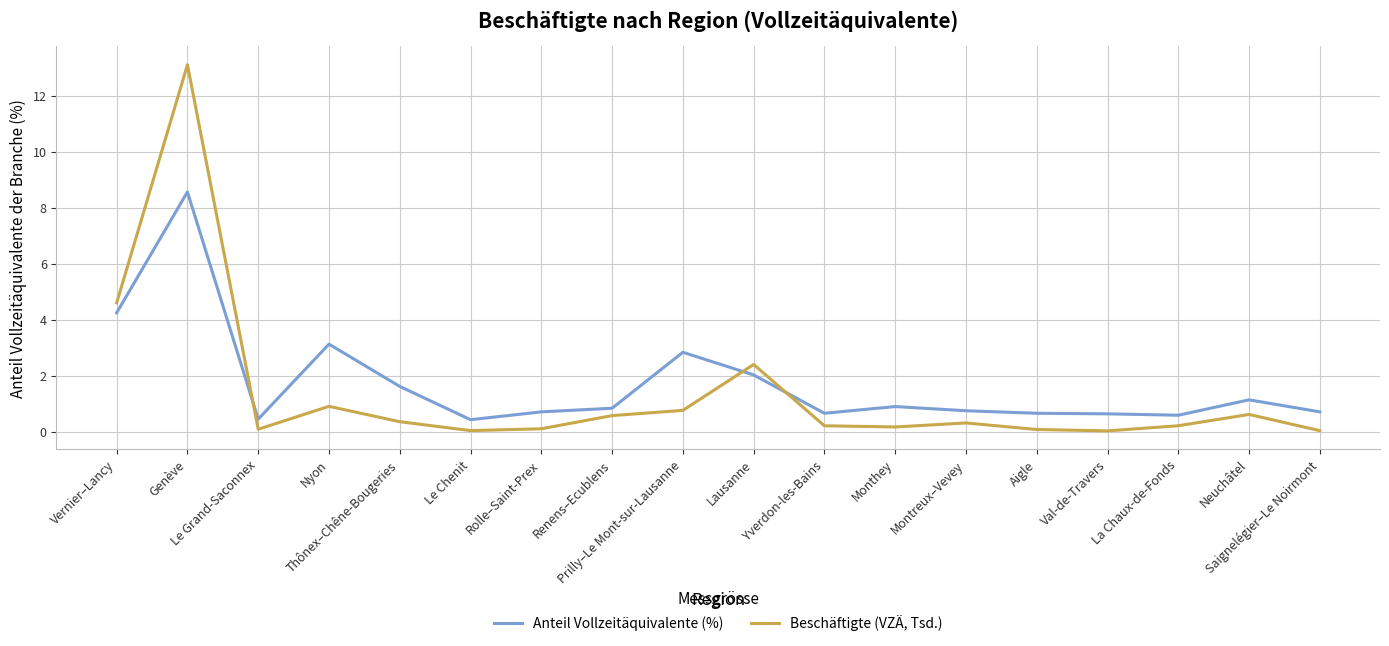

Which series has the largest total across all categories?

Anteil Vollzeitäquivalente (%)